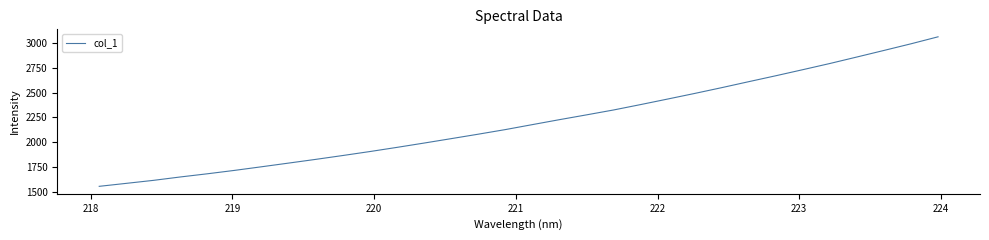

What is the sum of all values?

70631.9